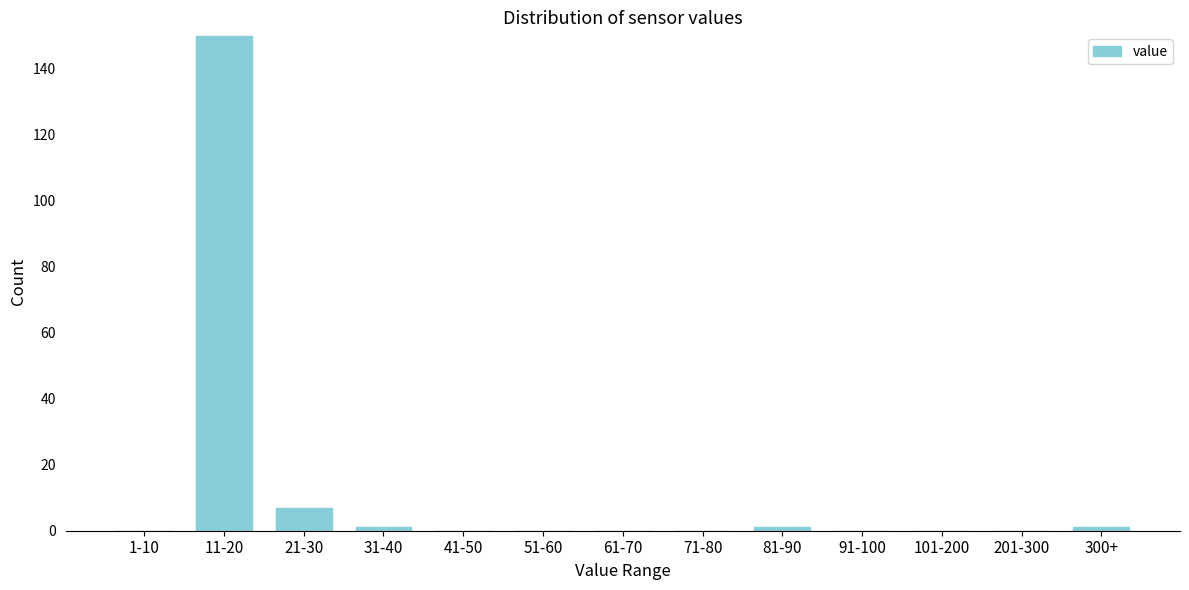

Reading left to right, extract all data points from this chart.

1-10=0	11-20=150	21-30=7	31-40=1	41-50=0	51-60=0	61-70=0	71-80=0	81-90=1	91-100=0	101-200=0	201-300=0	300+=1